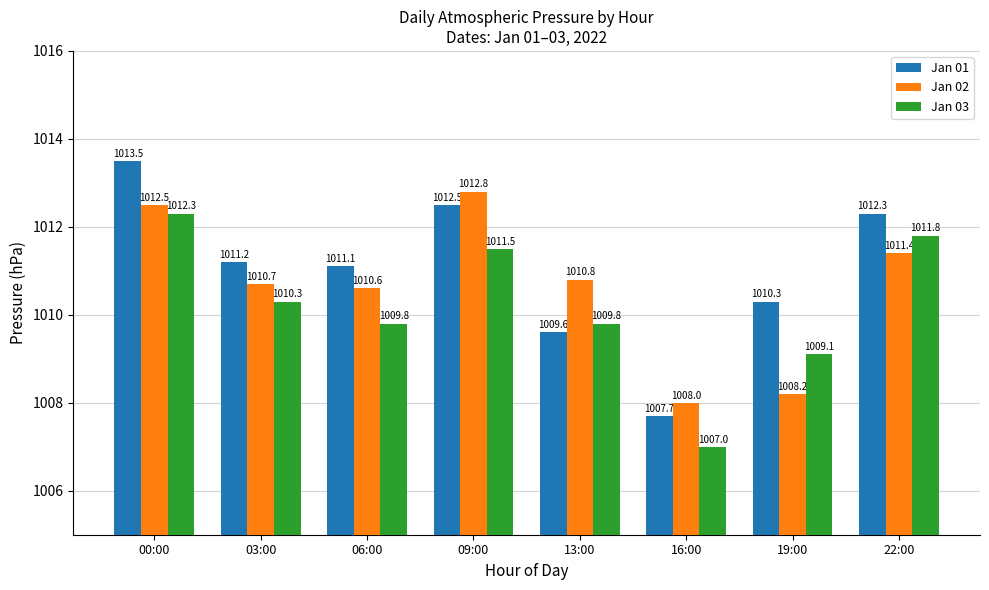

At which label is Jan 01 closest to 1010?

19:00